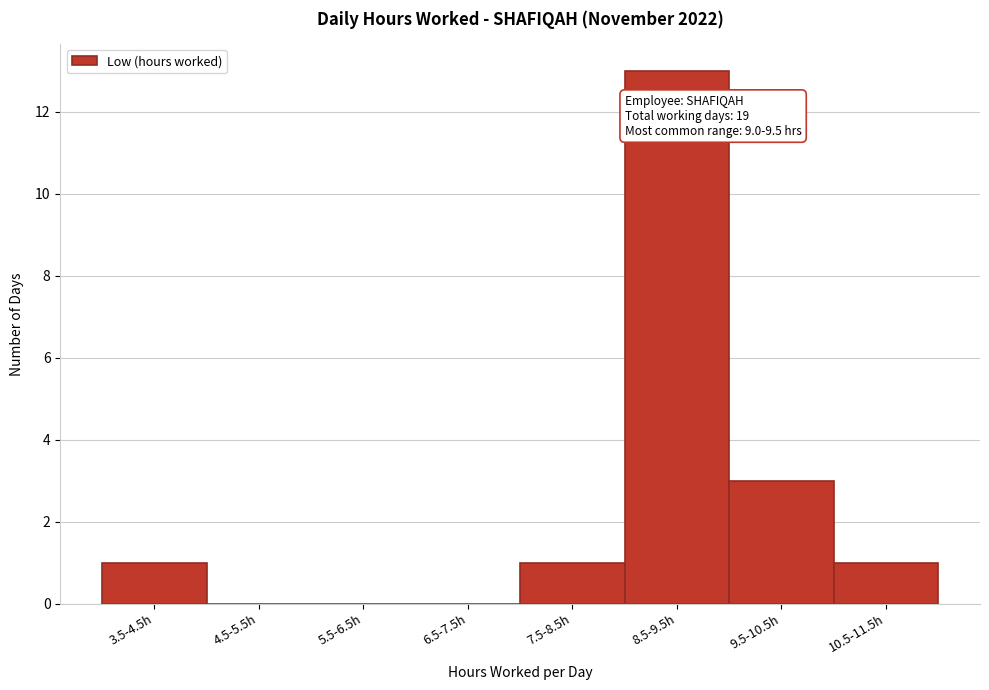

Reading left to right, what are all the values shown in this chart?

3.5-4.5h=1	4.5-5.5h=0	5.5-6.5h=0	6.5-7.5h=0	7.5-8.5h=1	8.5-9.5h=13	9.5-10.5h=3	10.5-11.5h=1